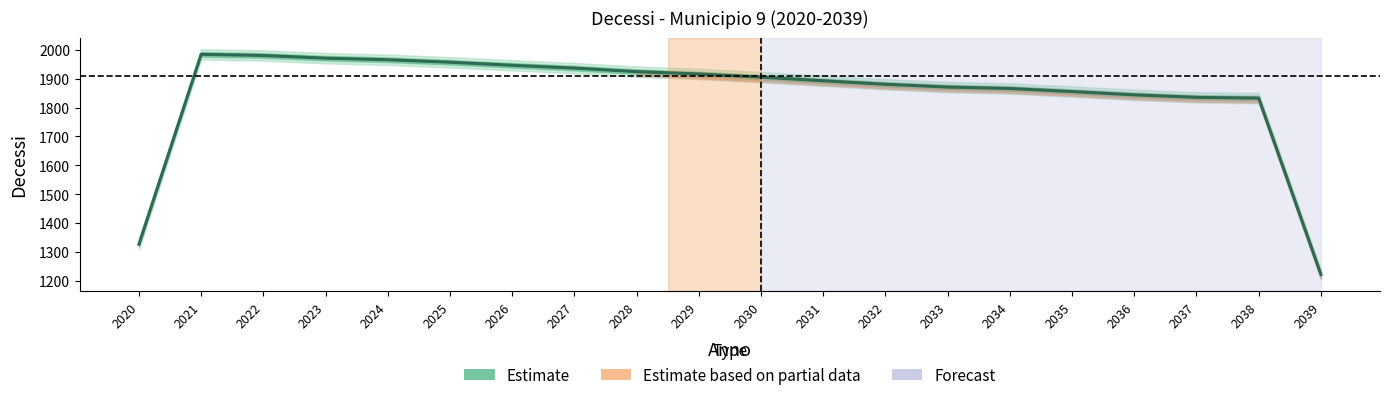

What is the maximum value shown in the chart?

1984.3